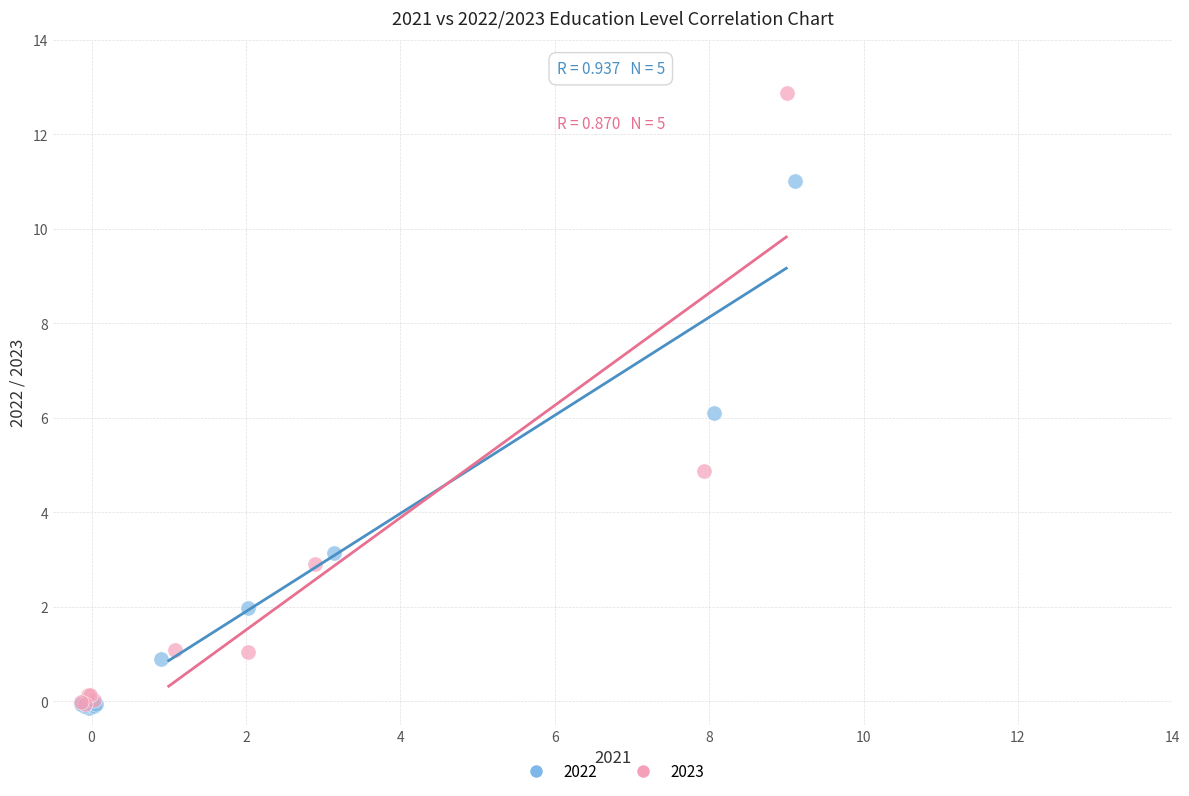

Which series reaches the maximum Y coordinate?

2023